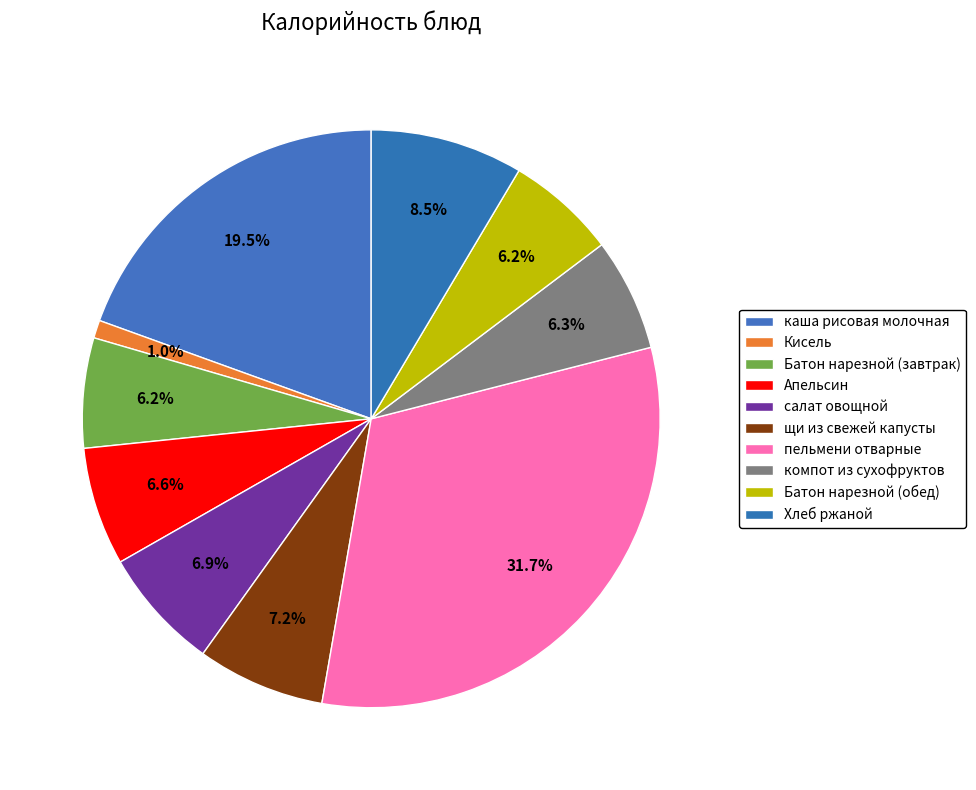

How many segments does this pie chart have?

10